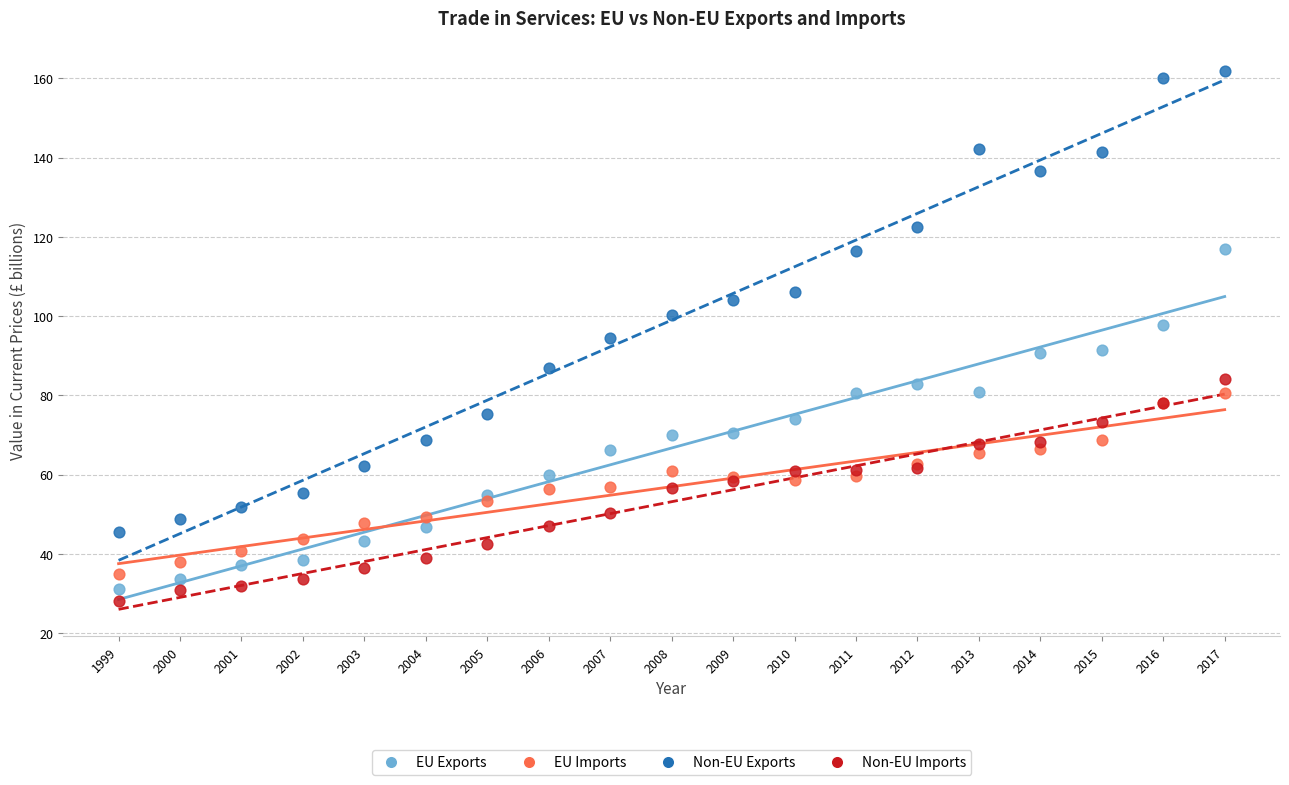

Which series contains the highest Y value?

Non-EU Exports